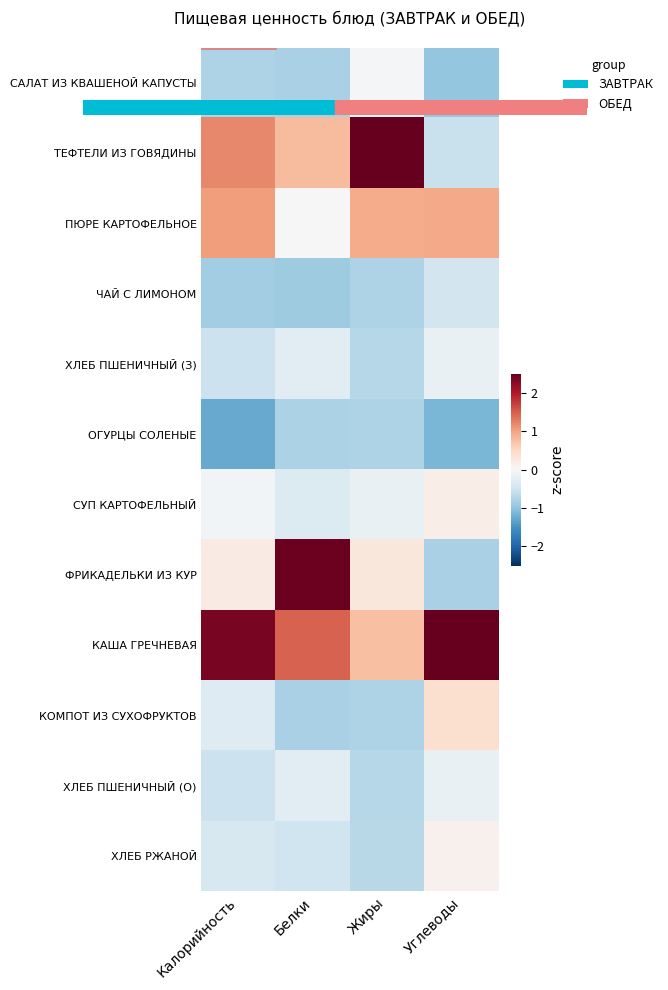

How many distinct data groups are displayed?

12